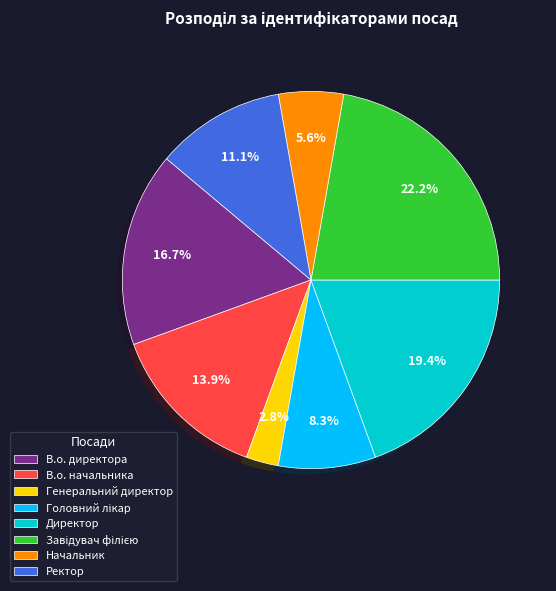

What percentage is NOT represented by Директор?

80.6%